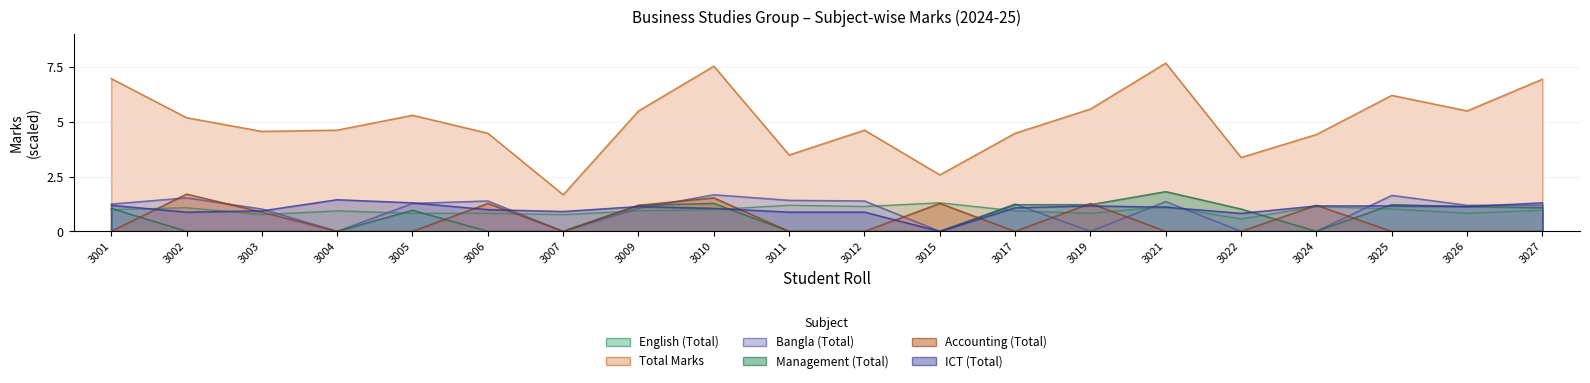

Which series changed the most between 3024 and 3027?

Total Marks